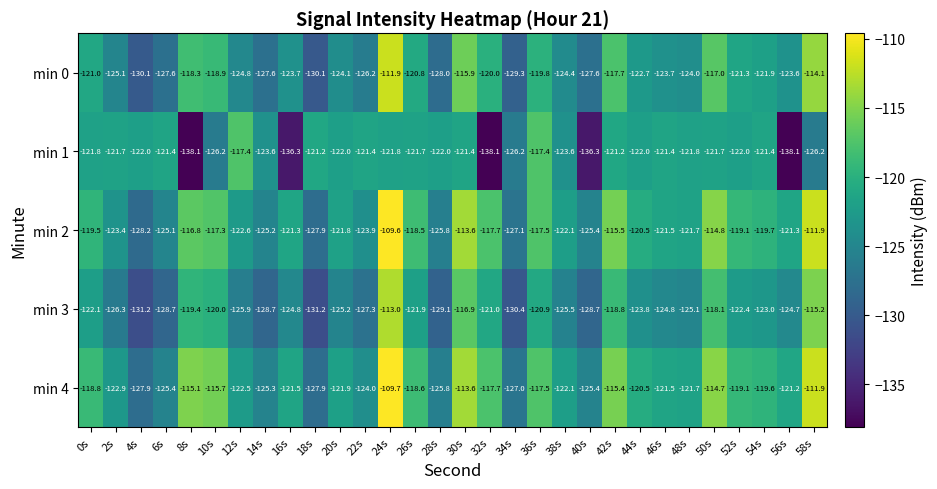

Which series has the largest range (max minus min)?

min 1